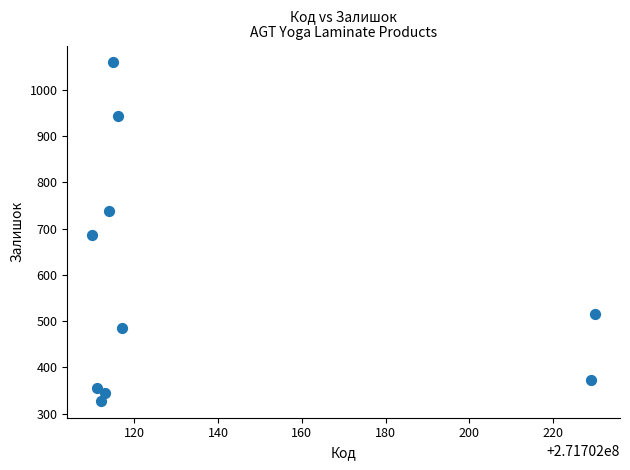

What is the average X value?

271702137